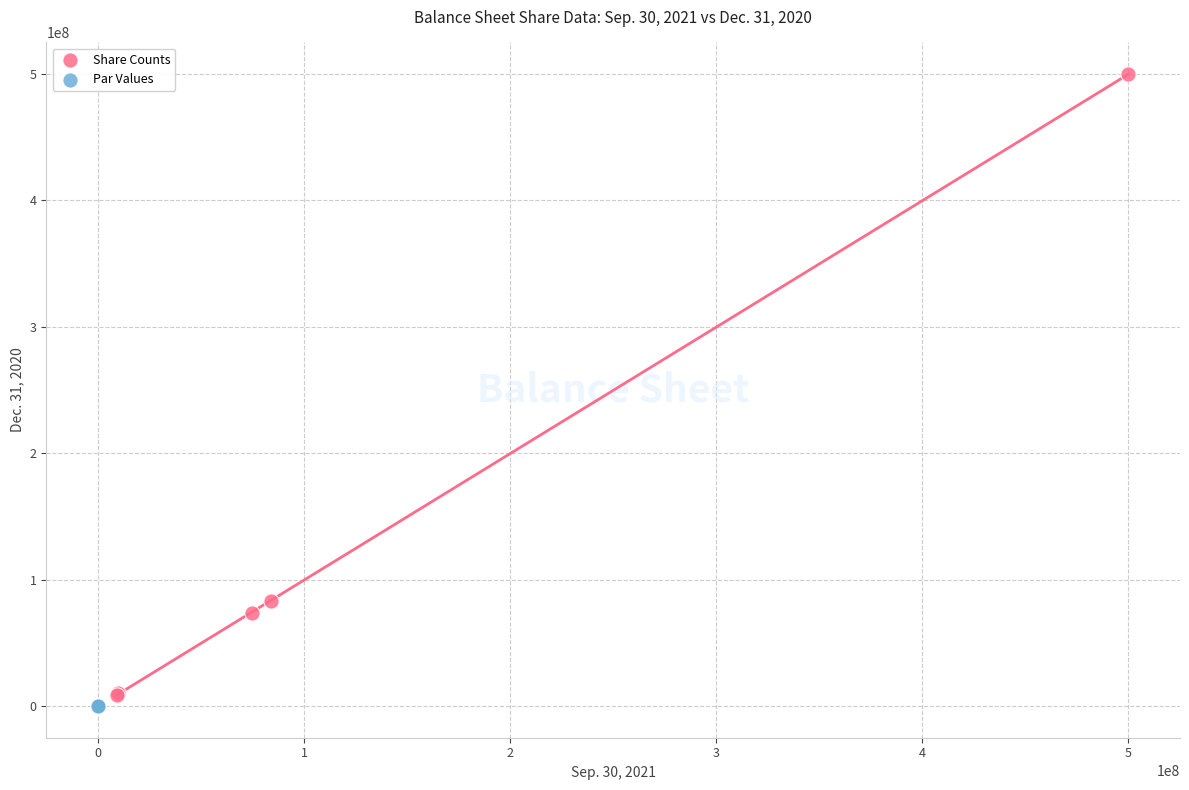

Which series has the largest Y range (max minus min)?

Share Counts